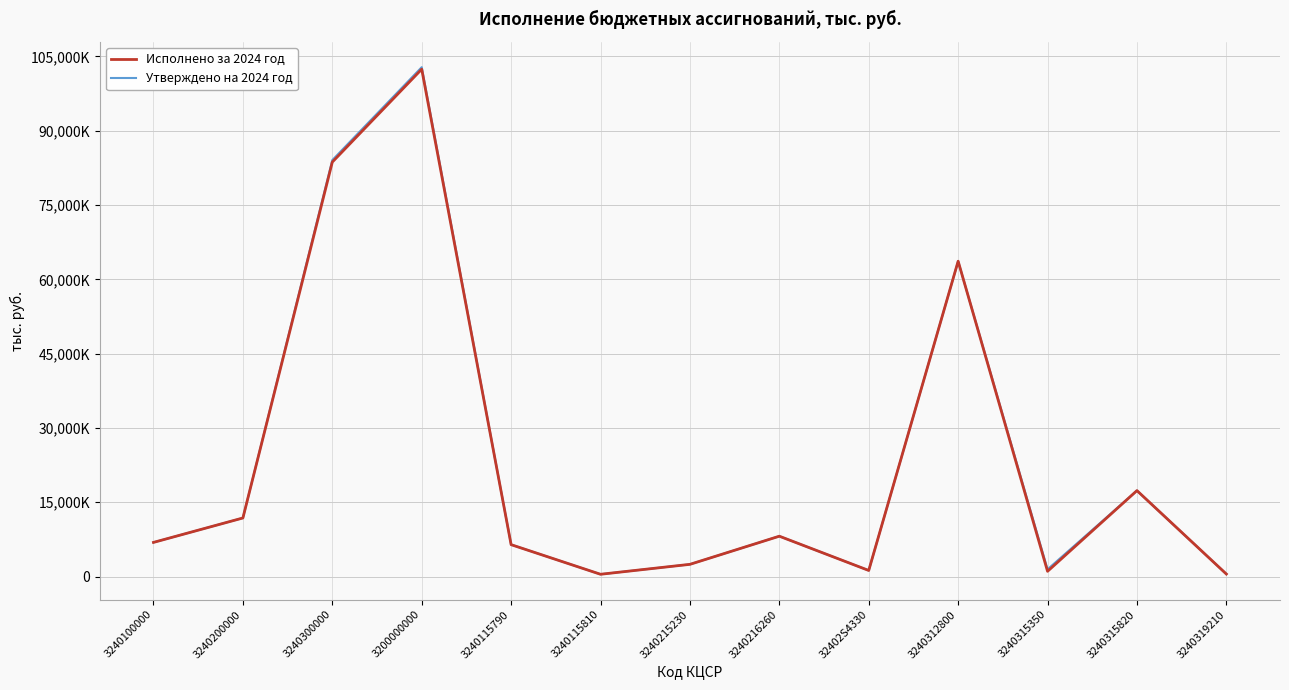

Where is the first local maximum for Утверждено на 2024 год?

3200000000